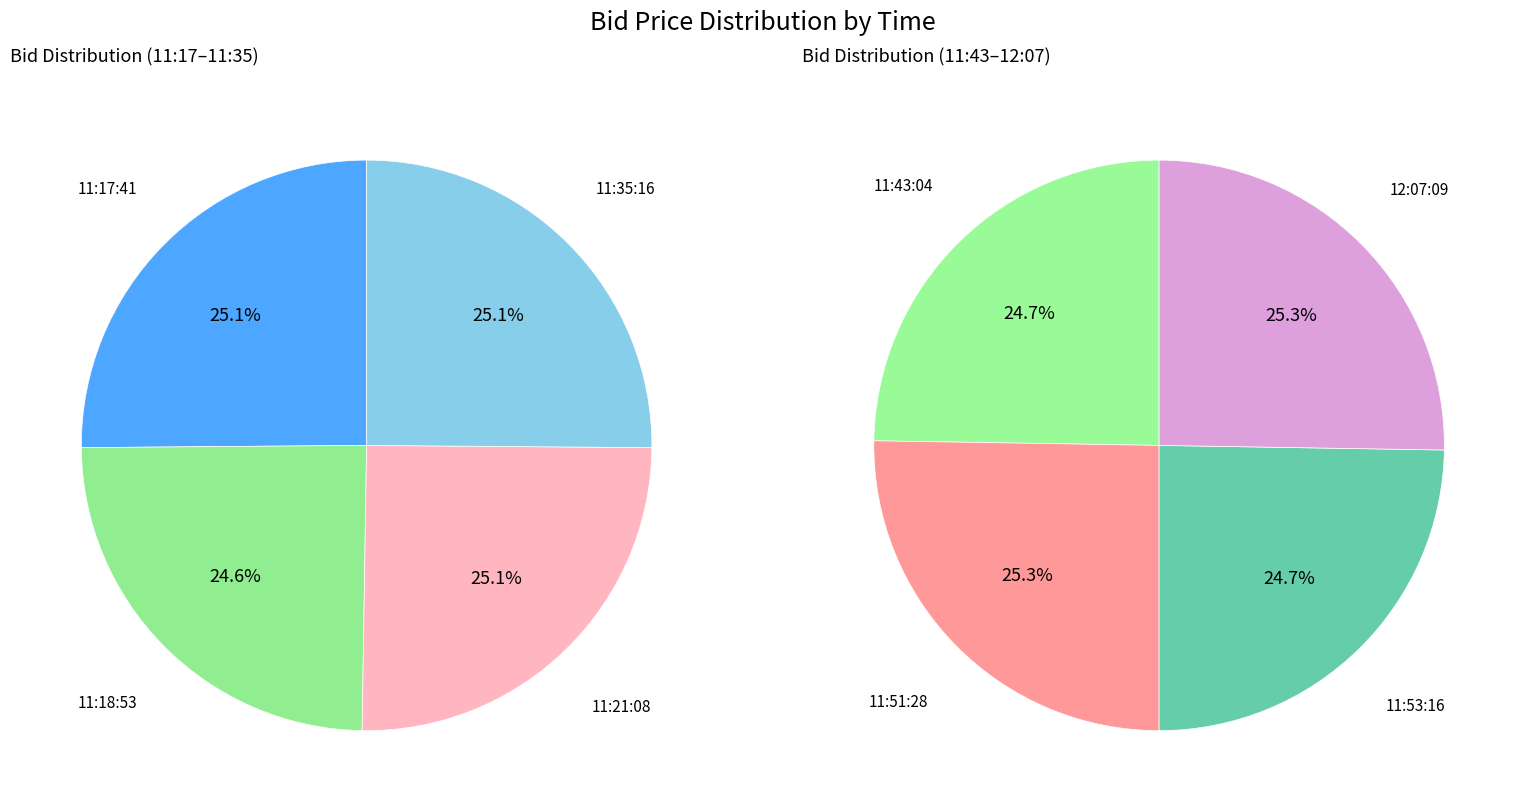

Does any single category account for the majority?

No